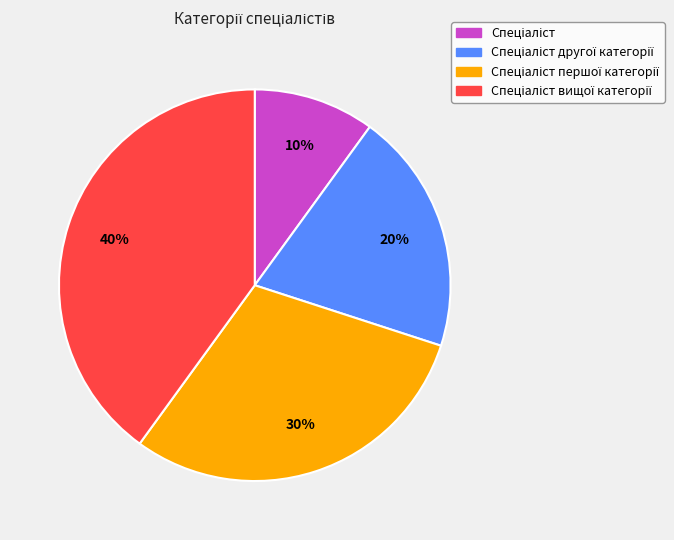

To the nearest percent, what is the difference between the largest and smallest slice percentages?

30%